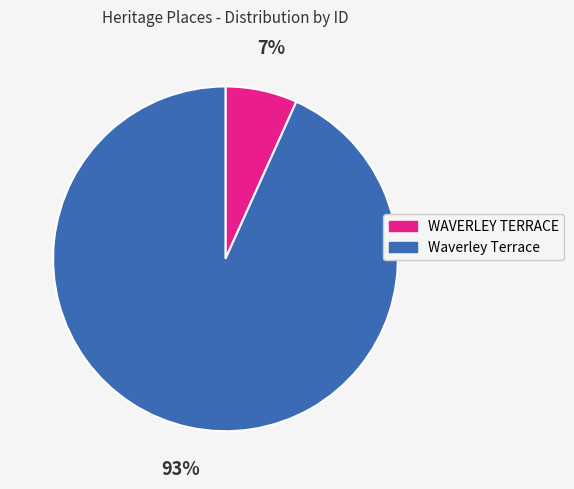

Is the sum of WAVERLEY TERRACE and Waverley Terrace greater than half?

Yes